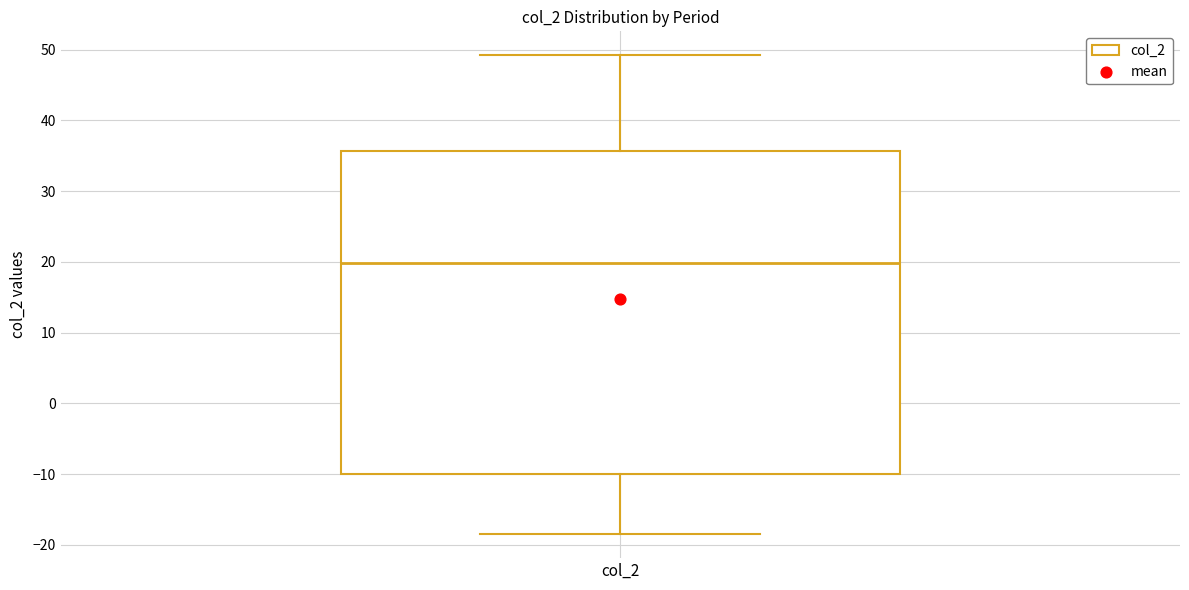

Transcribe this box plot: give where the median line is, the range the box spans, and where the two whiskers end, as read against the y-axis. The values are not printed on the chart, so give them approximately, as read against the axis.

median 20, box -10 to 36, whiskers -18 to 49